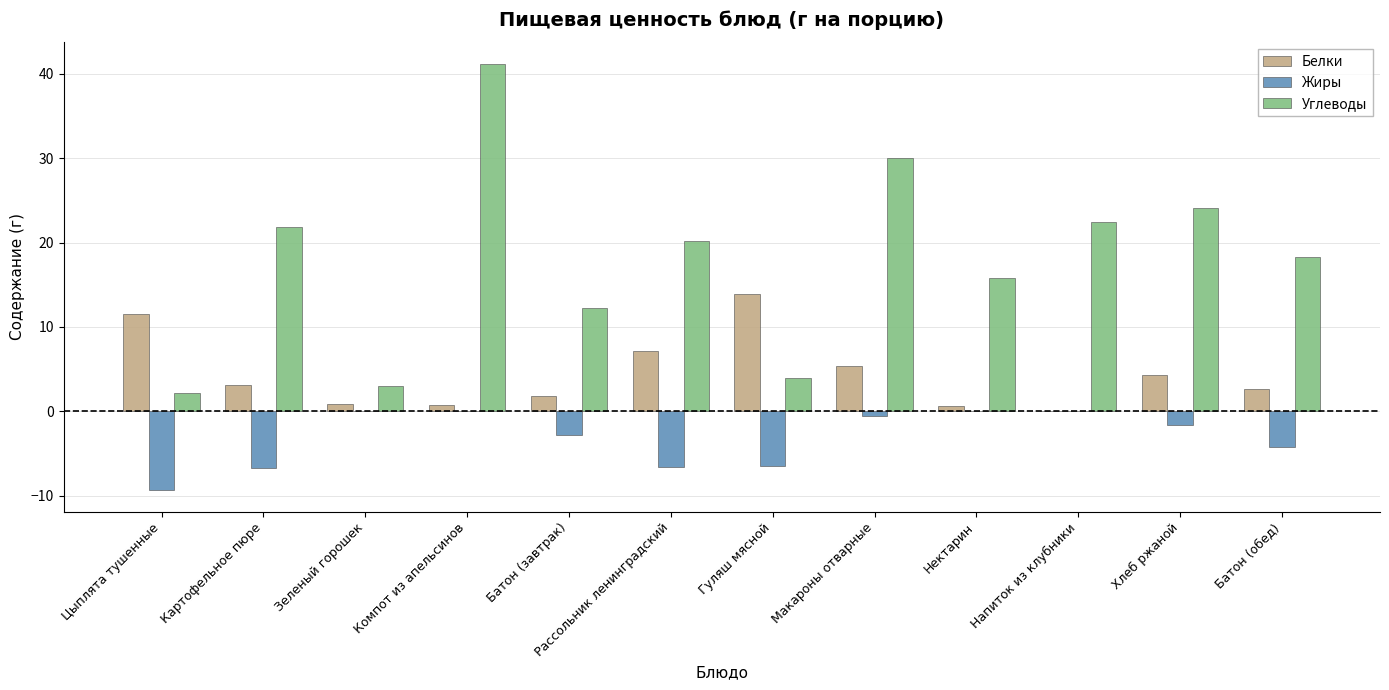

What is the sum of all Белки values?

52.2